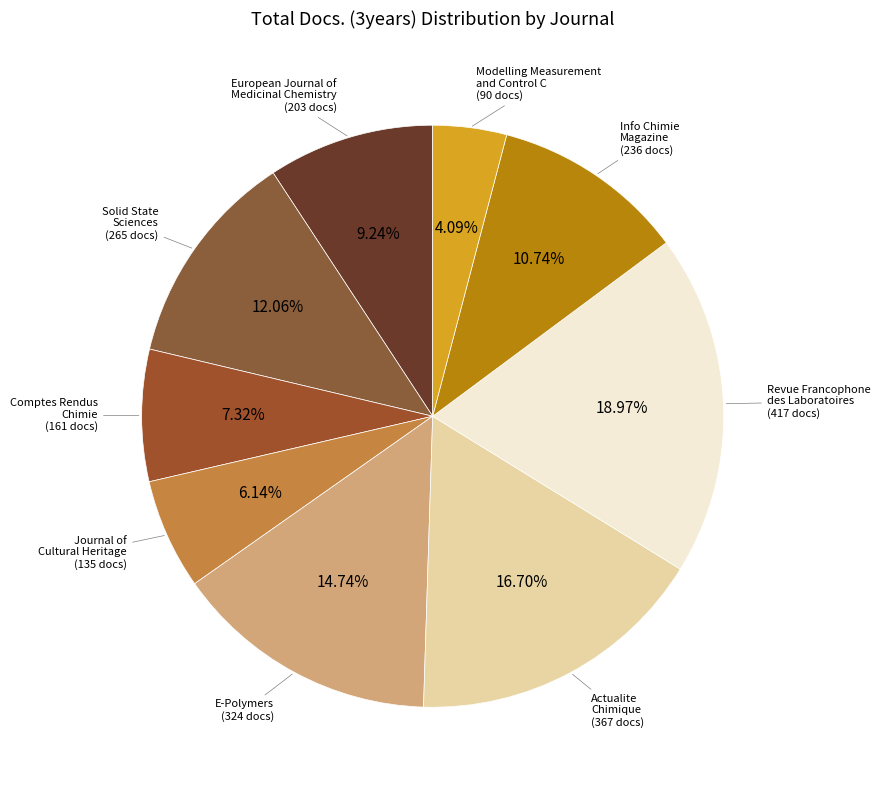

Which category has the smallest portion of the pie?

Modelling Measurement and Control C